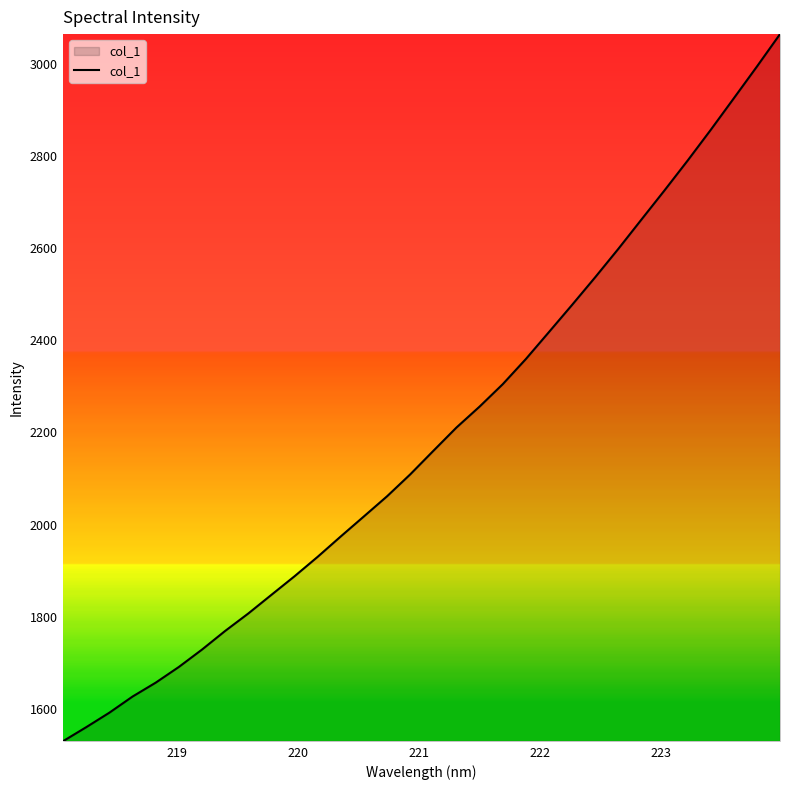

True or false: there are more than 1 points higher than both neighbors.

False